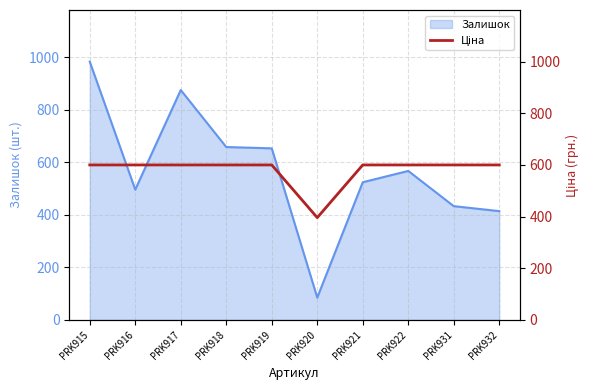

The Залишок series shows 524 at PRK921. True or false?

True